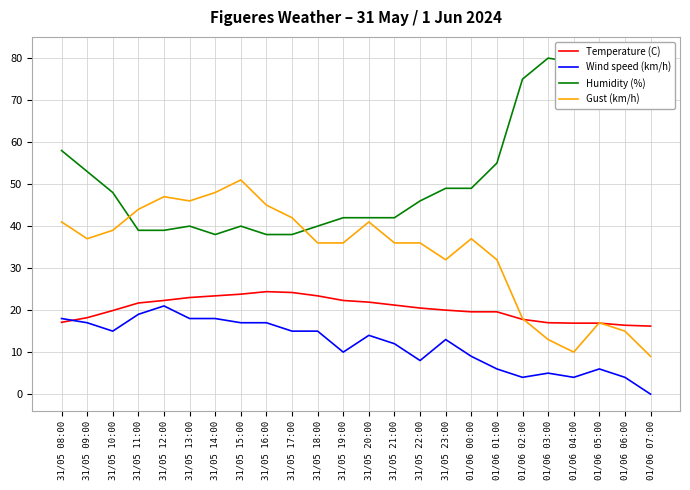

Which category has the lowest value in the Humidity (%) series?

31/05 14:00